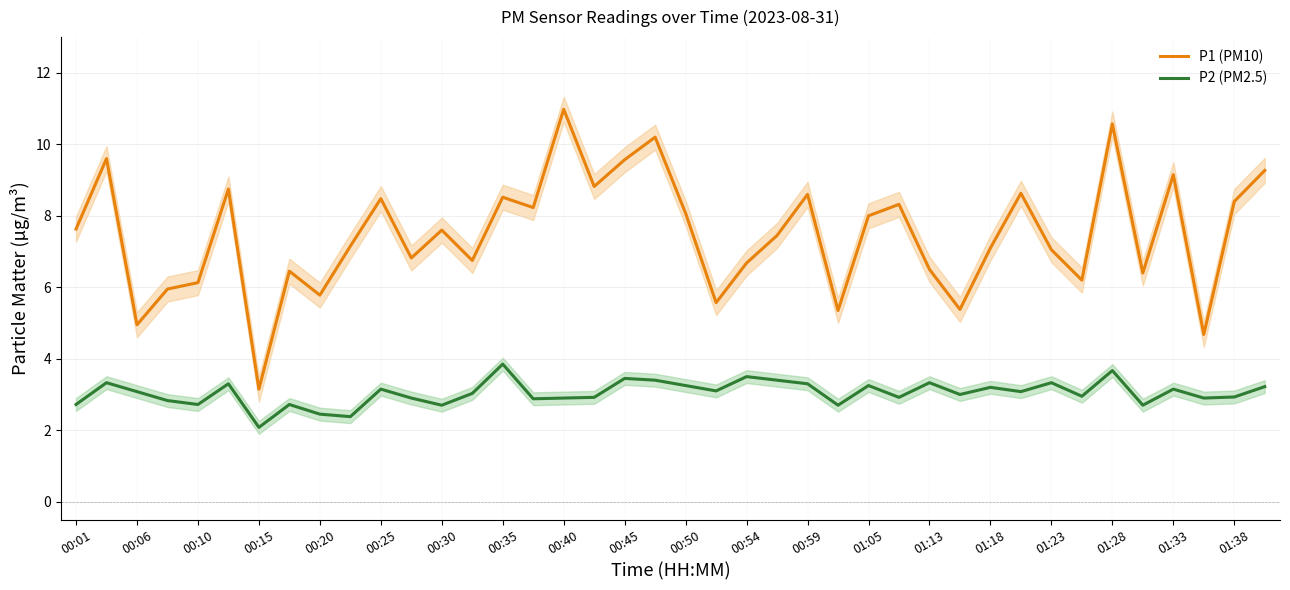

At which category does P2 (PM2.5) reach its first local valley?

00:10